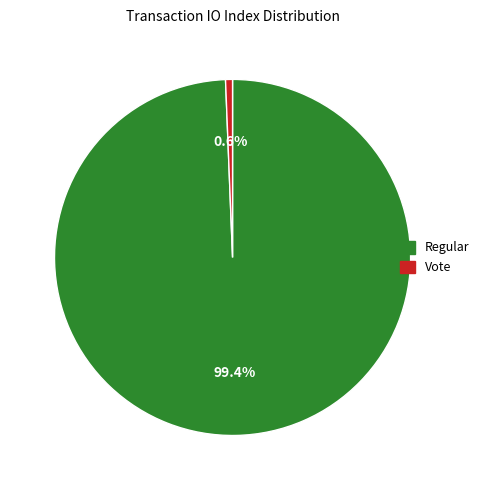

What percentage is the Regular slice, to the nearest percent?

99%